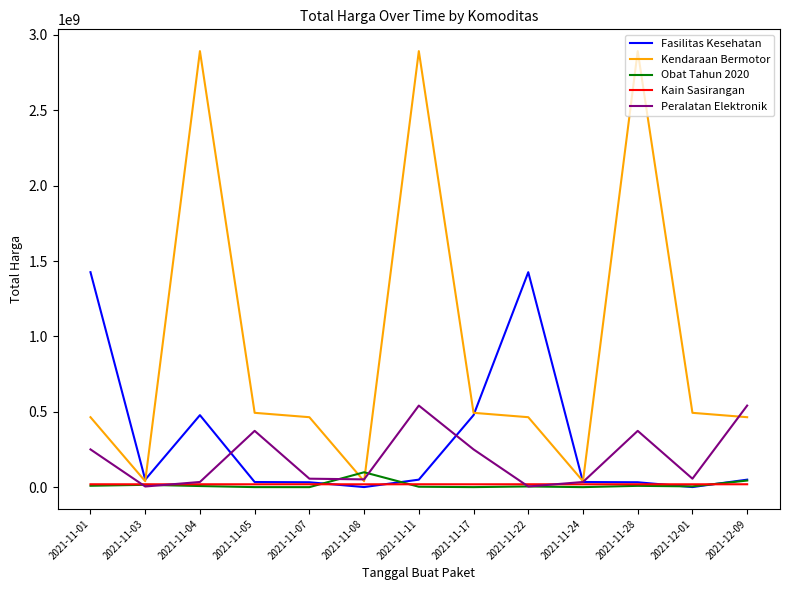

Between 2021-11-03 and 2021-11-22, which series saw the biggest shift?

Fasilitas Kesehatan